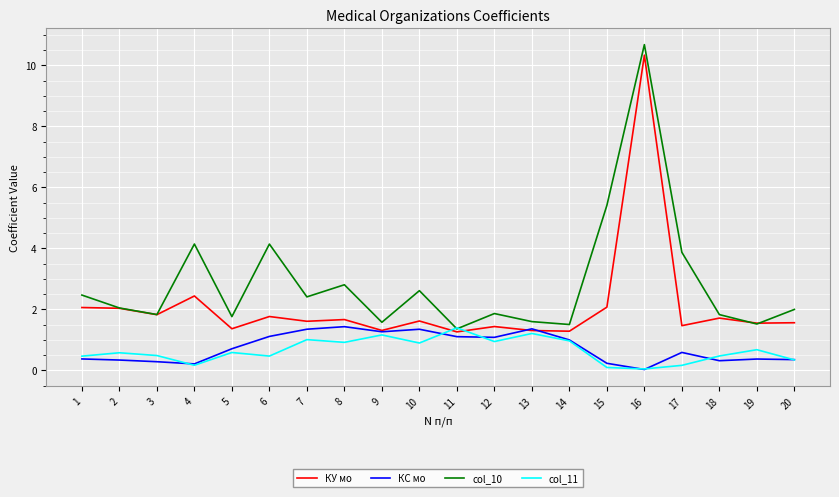

True or false: КС мо and col_10 cross at least once.

False